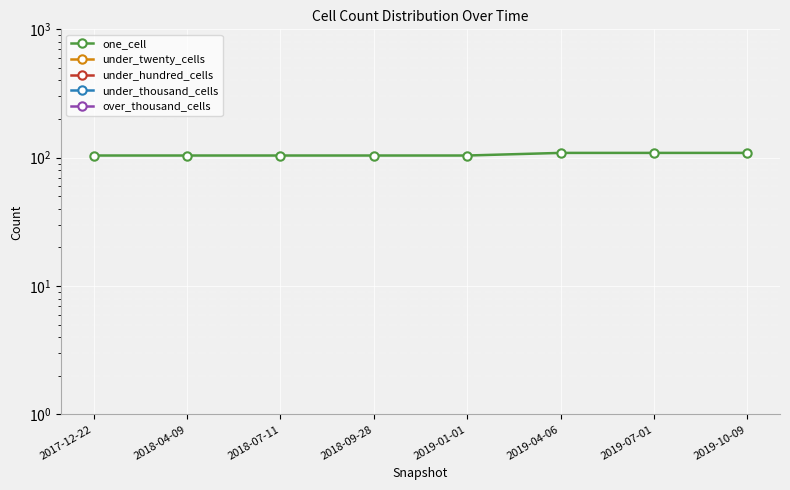

The value of under_hundred_cells at 2018-04-09 is 0. True or false?

True